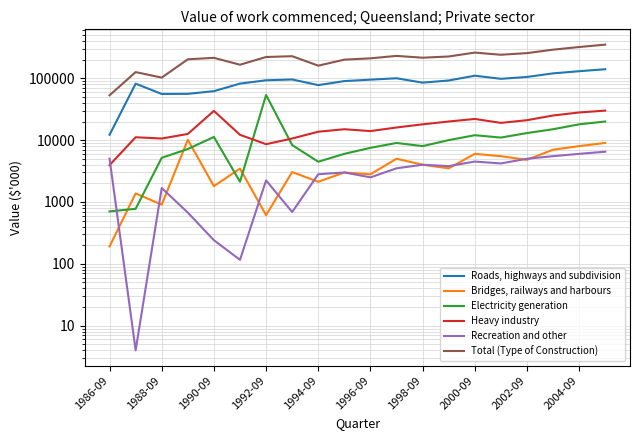

Reading right to left, list all the values displayed in this chart.

Roads, highways and subdivision: 140000	130000	120000	105000	98000	110000	92000	85000	100000	95000	90000	77543	95611	92778	82007	61860	56025	55754	81807	12192
Bridges, railways and harbours: 9000	8000	7000	4800	5500	6000	3500	4000	5000	2800	3000	2121	3050	612	3466	1800	10141	905	1374	191
Electricity generation: 20000	18000	15000	13000	11000	12000	10000	8000	9000	7500	6000	4471	8318	53646	2126	11239	7184	5180	776	703
Heavy industry: 30000	28000	25000	21000	19000	22000	20000	18000	16000	14000	15000	13667	10626	8596	12182	29683	12585	10614	11128	3944
Recreation and other: 6500	6000	5500	5000	4200	4500	3800	4000	3500	2500	3000	2807	688	2233	116	241	673	1685	4	5020
Total (Type of Construction): 350000	320000	290000	255000	240000	260000	225000	215000	230000	210000	200000	159904	227404	220716	165567	213941	202611	102511	125871	53059